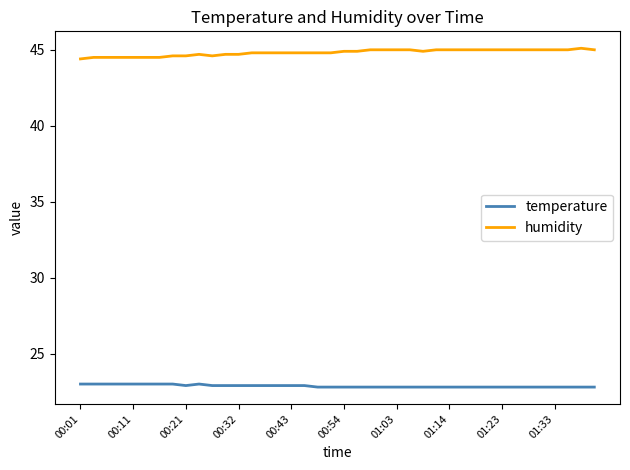

How many series are shown in this chart?

2